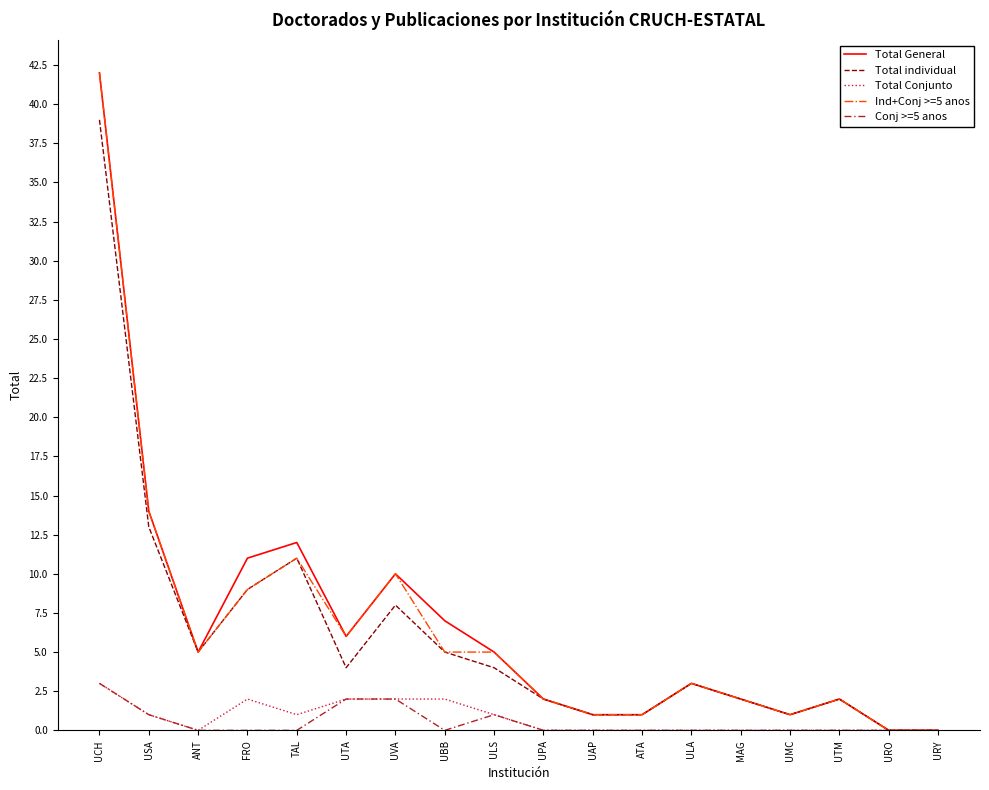

Reading left to right, extract all data points from this chart.

Total General: UCH=42	USA=14	ANT=5	FRO=11	TAL=12	UTA=6	UVA=10	UBB=7	ULS=5	UPA=2	UAP=1	ATA=1	ULA=3	MAG=2	UMC=1	UTM=2	URO=0	URY=0
Total individual: UCH=39	USA=13	ANT=5	FRO=9	TAL=11	UTA=4	UVA=8	UBB=5	ULS=4	UPA=2	UAP=1	ATA=1	ULA=3	MAG=2	UMC=1	UTM=2	URO=0	URY=0
Total Conjunto: UCH=3	USA=1	ANT=0	FRO=2	TAL=1	UTA=2	UVA=2	UBB=2	ULS=1	UPA=0	UAP=0	ATA=0	ULA=0	MAG=0	UMC=0	UTM=0	URO=0	URY=0
Ind+Conj >=5 anos: UCH=42	USA=14	ANT=5	FRO=9	TAL=11	UTA=6	UVA=10	UBB=5	ULS=5	UPA=2	UAP=1	ATA=1	ULA=3	MAG=2	UMC=1	UTM=2	URO=0	URY=0
Conj >=5 anos: UCH=3	USA=1	ANT=0	FRO=0	TAL=0	UTA=2	UVA=2	UBB=0	ULS=1	UPA=0	UAP=0	ATA=0	ULA=0	MAG=0	UMC=0	UTM=0	URO=0	URY=0